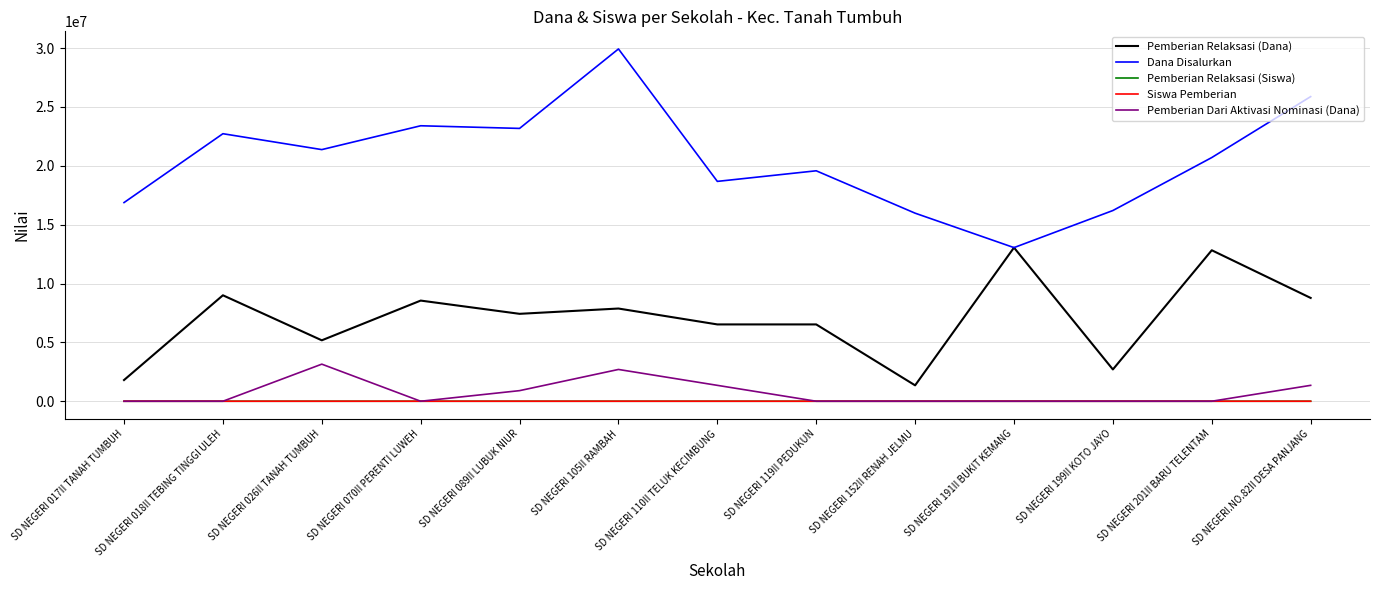

The value of Dana Disalurkan at SD NEGERI 026II TANAH TUMBUH is 31957881. True or false?

False